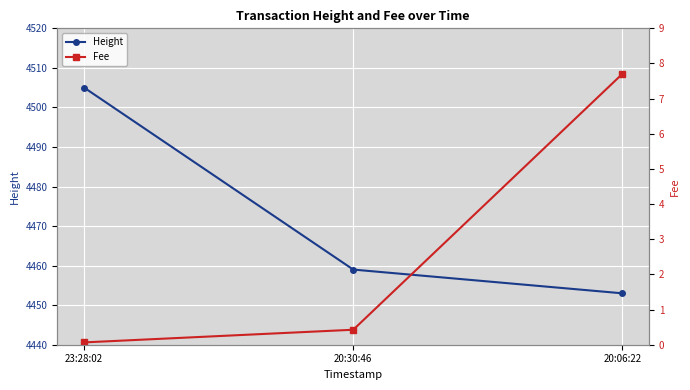

Rank the categories by Height value from lowest to highest.

20:06:22, 20:30:46, 23:28:02